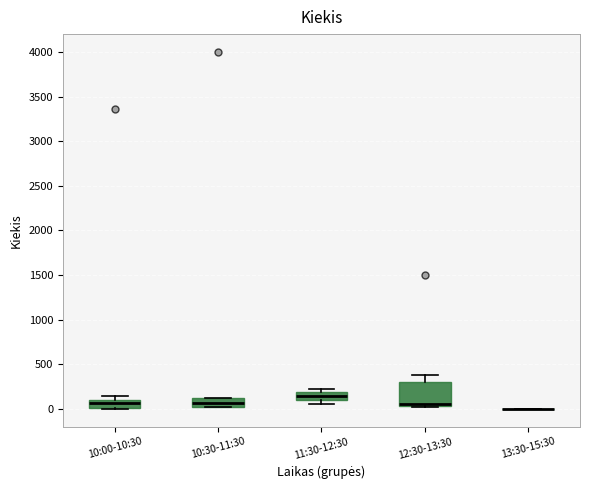

Comparing the boxes themselves (not the whiskers), which one is the tallest?

12:30-13:30